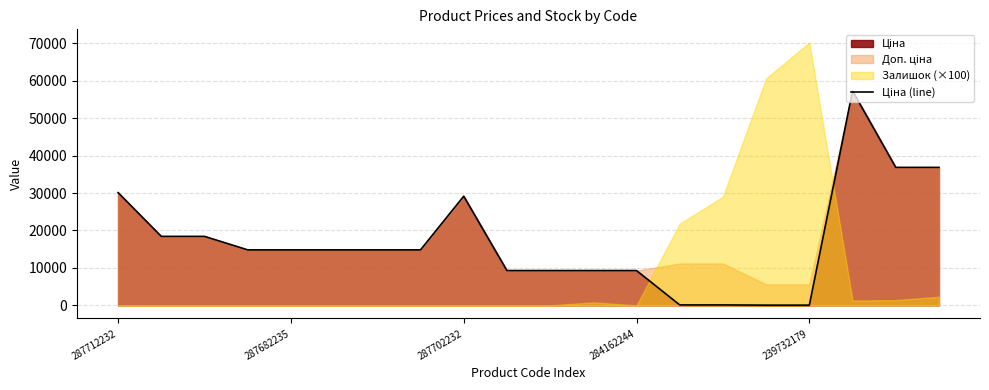

The chart shows a value of 9290.5 at 284162244. True or false?

True